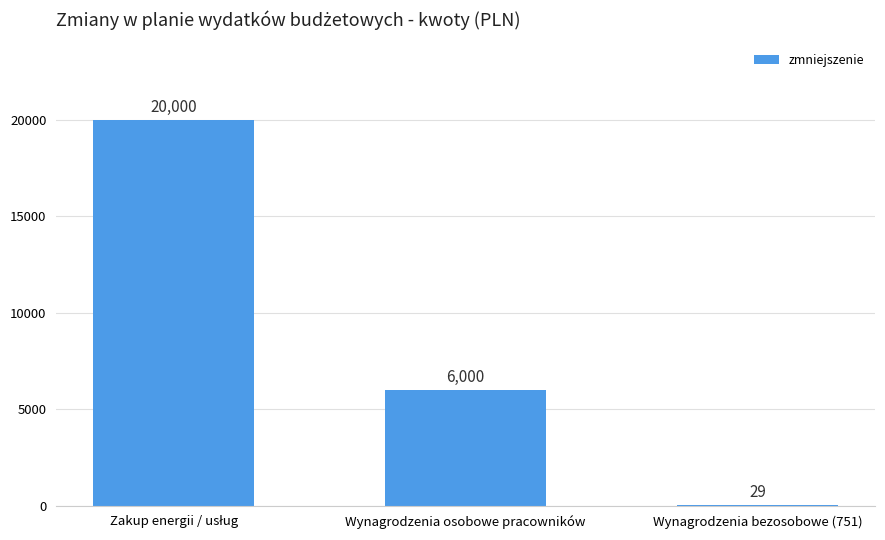

Which has a higher value, Wynagrodzenia bezosobowe (751) or Wynagrodzenia osobowe pracowników?

Wynagrodzenia osobowe pracowników